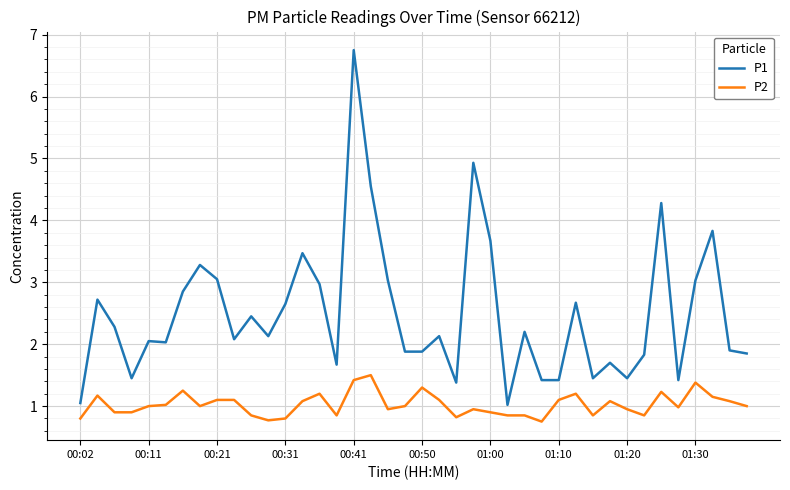

Which series has the largest range (max minus min)?

P1